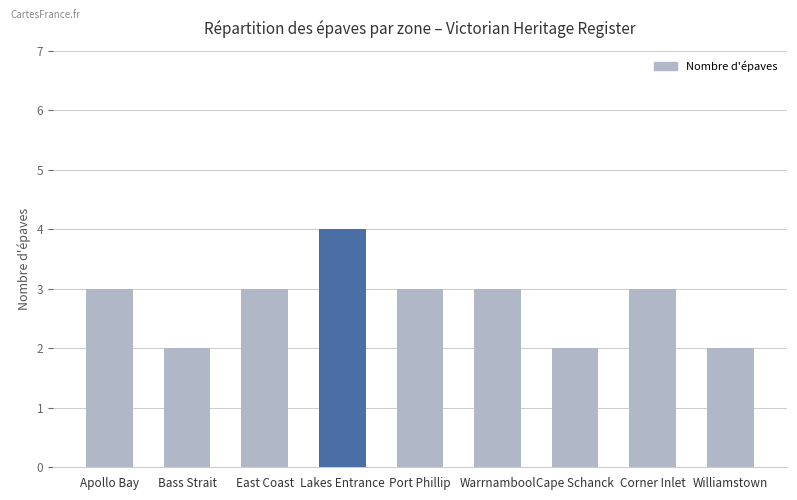

At which category does the chart reach its peak across all series?

Lakes Entrance